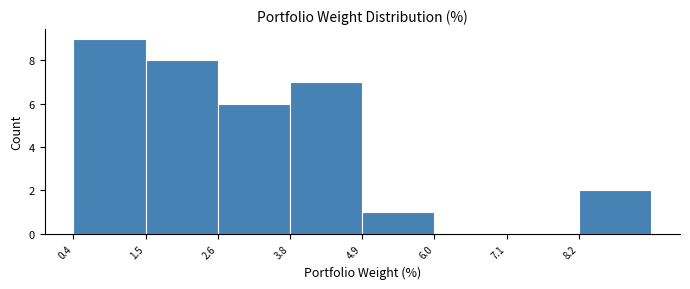

Over which range of the x-axis is the bar tallest?

0.4 to 1.6